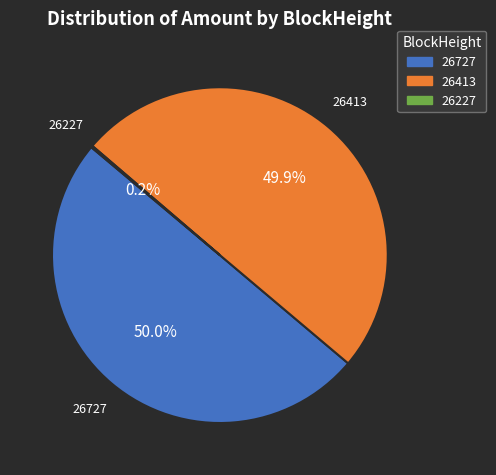

Is the sum of 26413 and 26727 greater than half?

Yes